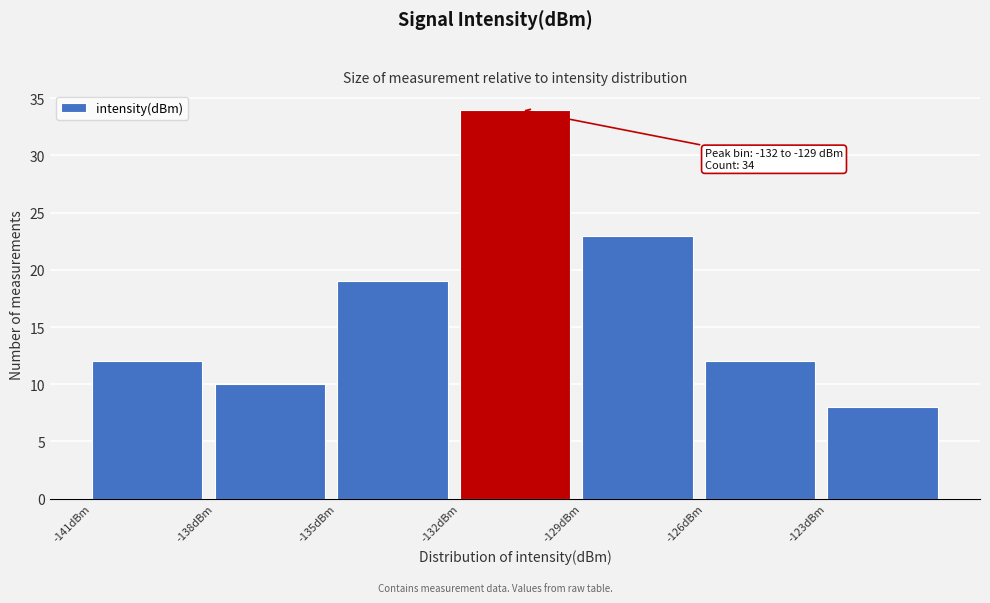

Which range on the x-axis has the tallest bar?

-132 to -129